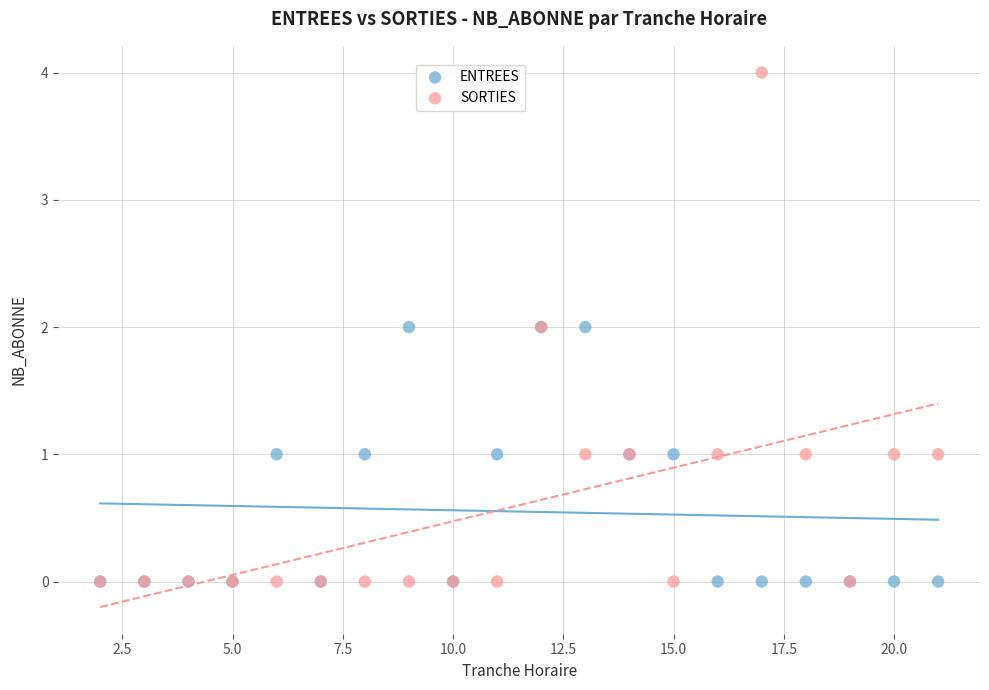

Which series reaches the maximum Y coordinate?

SORTIES